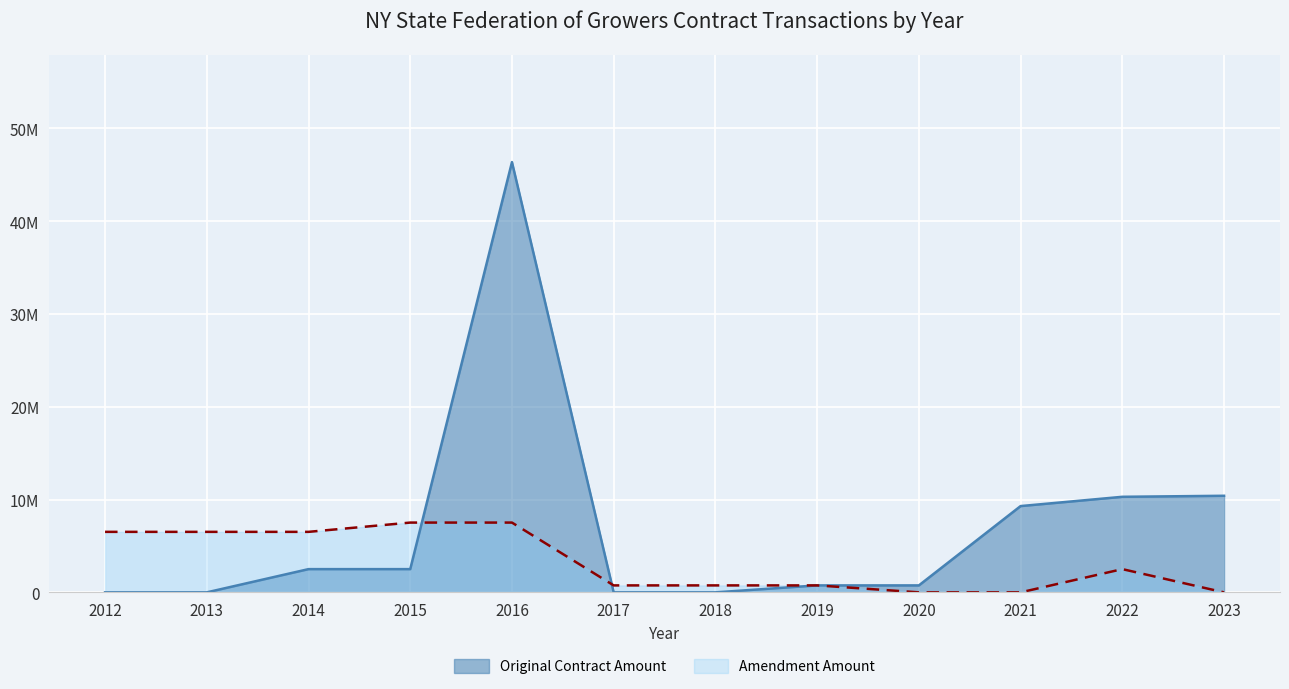

At how many categories does at least one series exceed 2?

8